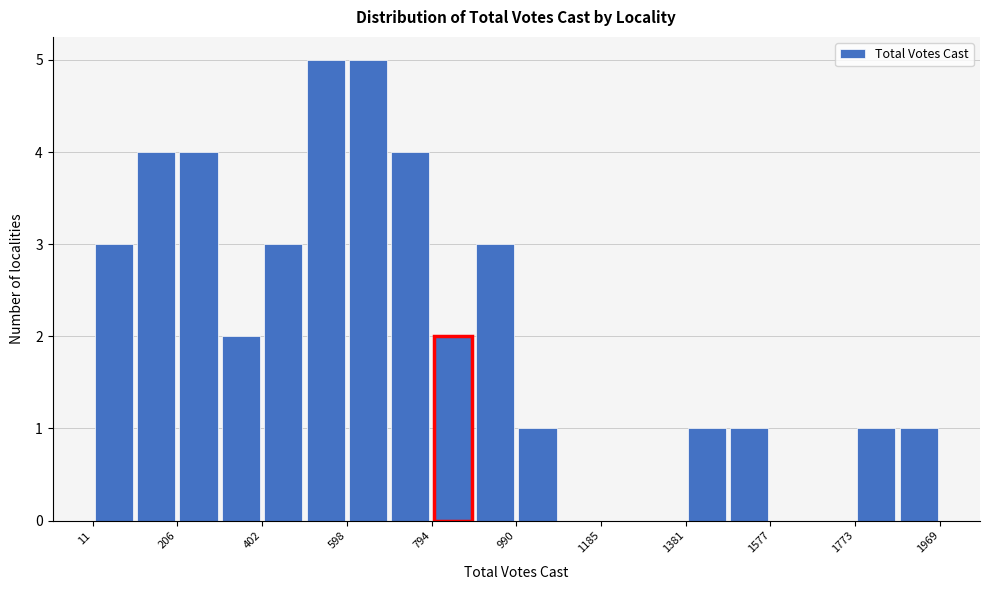

Reading left to right, transcribe this chart: for each bar, give the range it covers on the x-axis and its height. Neither the bar edges nor the heights are printed on the chart, so give them approximately, as read against the axes.

20 to 100: 3
100 to 200: 4
200 to 300: 4
300 to 400: 2
400 to 500: 3
500 to 600: 5
600 to 700: 5
700 to 800: 4
800 to 900: 2
900 to 1000: 3
1000 to 1080: 1
1080 to 1180: 0
1180 to 1280: 0
1280 to 1380: 0
1380 to 1480: 1
1480 to 1580: 1
1580 to 1680: 0
1680 to 1780: 0
1780 to 1880: 1
1880 to 1960: 1